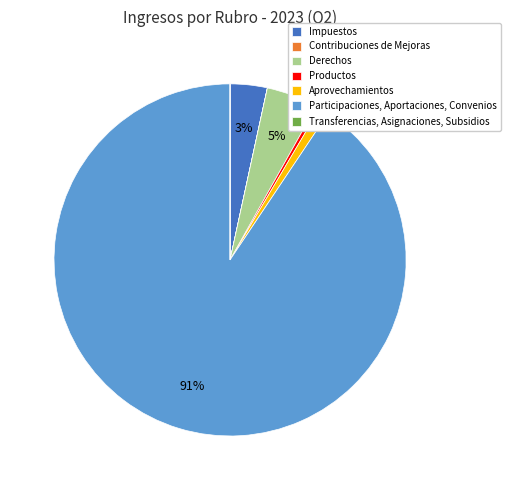

To the nearest percent, what is the difference between the largest and smallest slice percentages?

91%